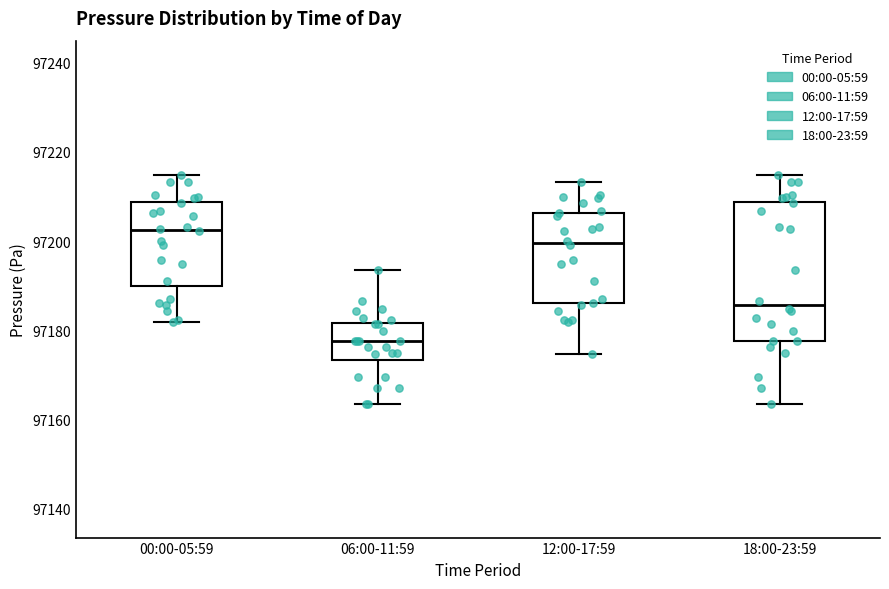

Which box's median line is the lowest?

06:00-11:59